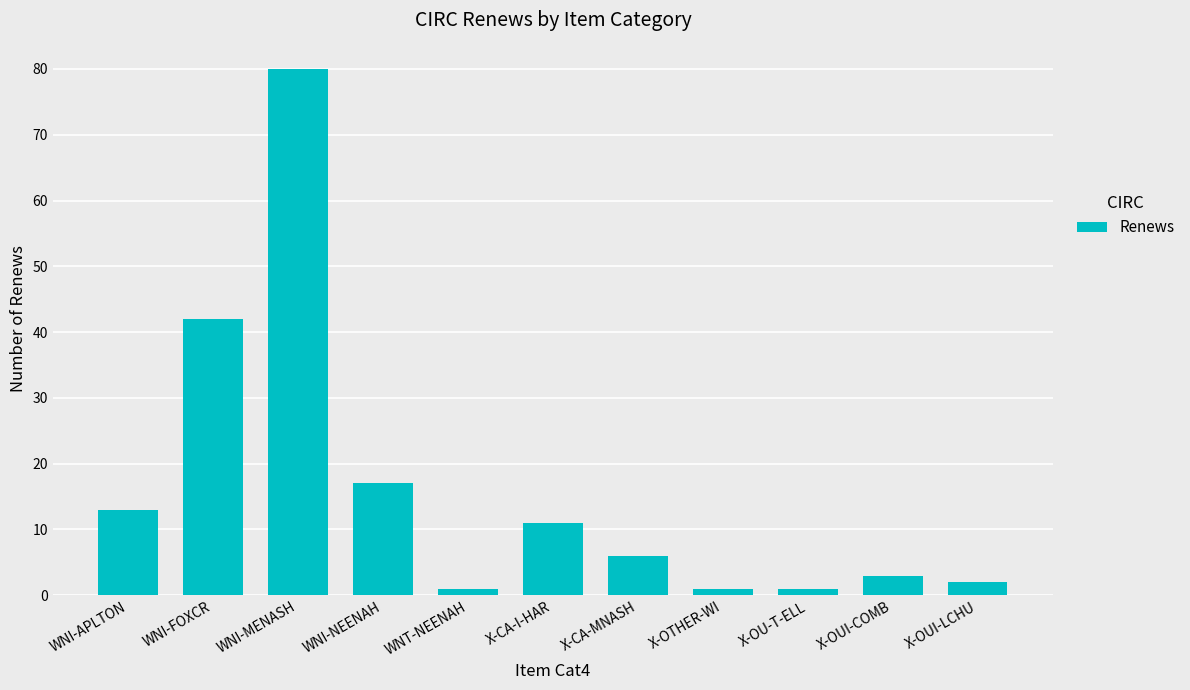

Is it true that the value at WNI-FOXCR is 42?

True